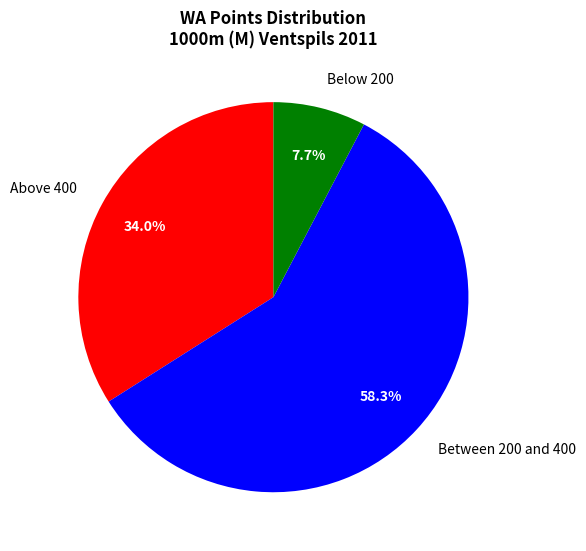

What is the total percentage of Below 200 and Between 200 and 400?

66.0%